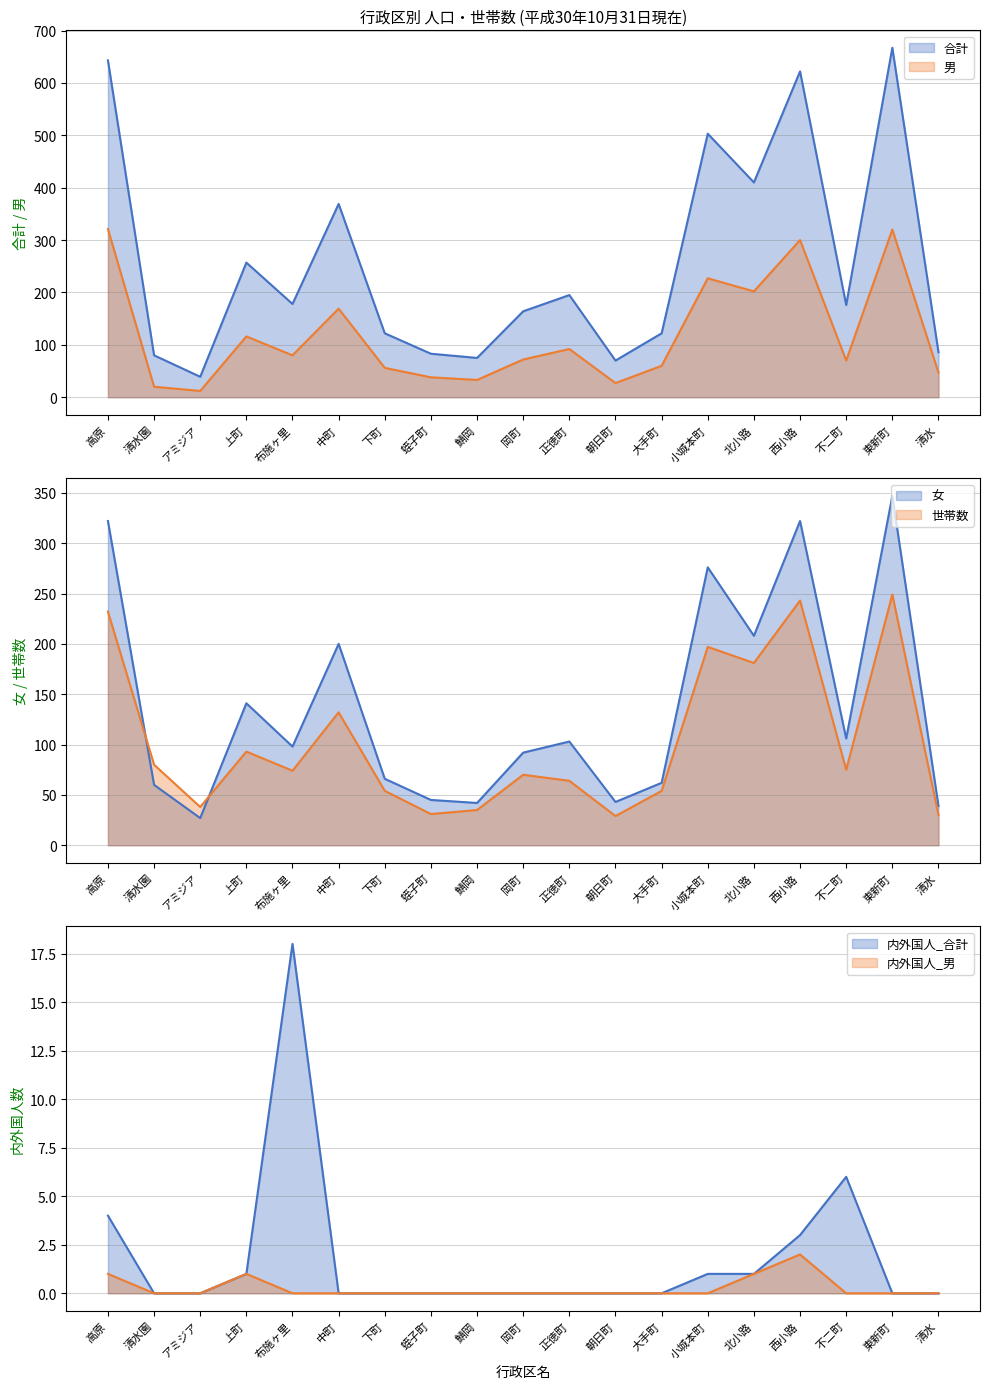

Is it true that 男 equals 227 at 小城本町?

True